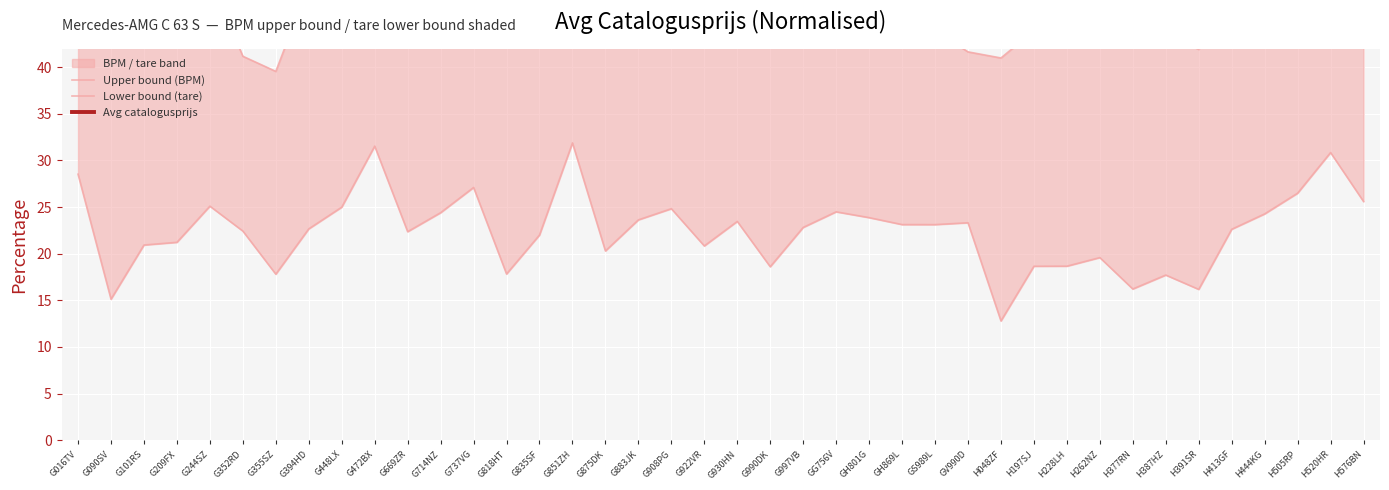

In Lower bound (tare), how many points are lower than both neighbors (excluding endpoints)?

11